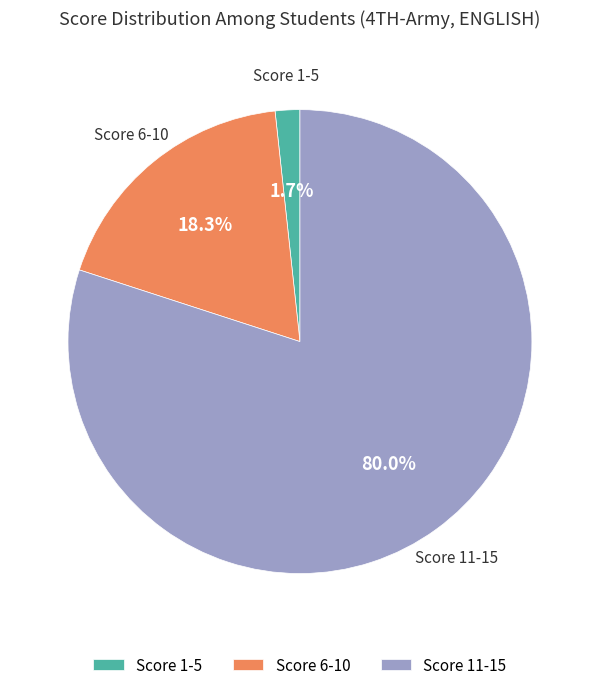

Between Score 11-15 and Score 6-10, which is larger?

Score 11-15